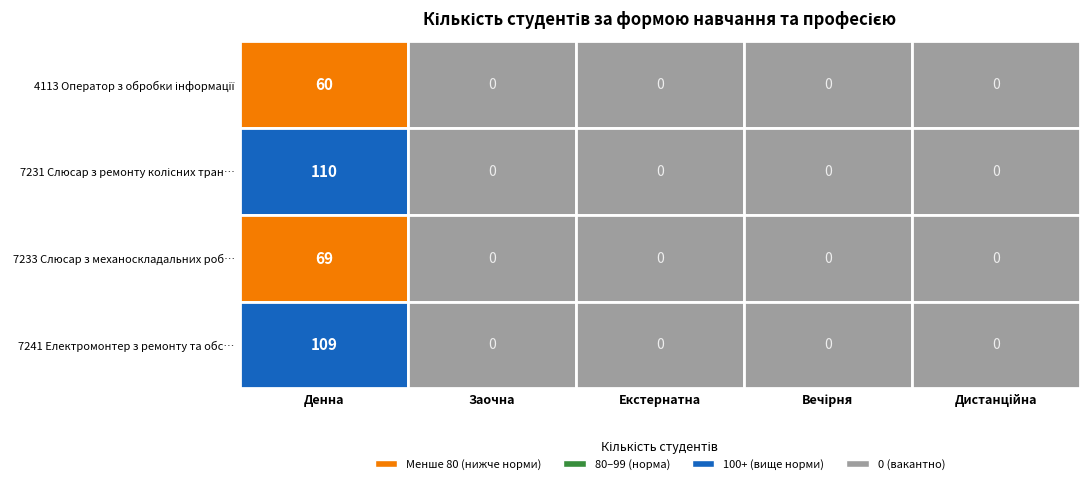

How many values in 7241 Електромонтер з ремонту та обслуговування are above zero?

1